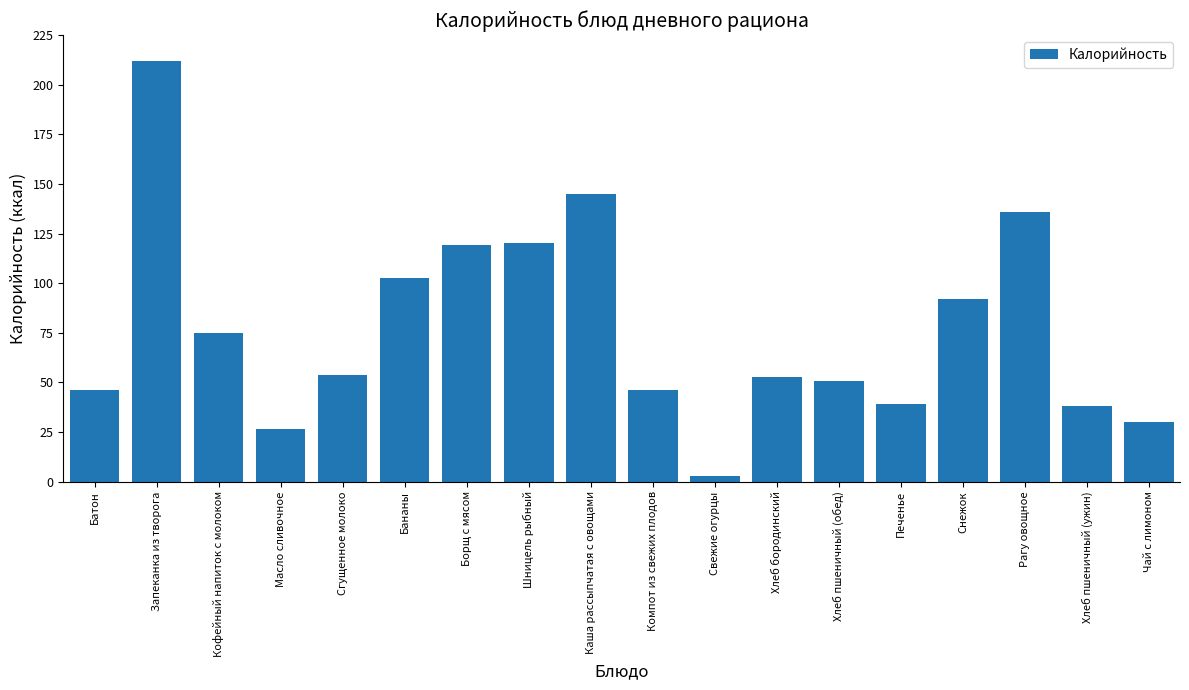

Where is the data nearest to the value 107?

Бананы